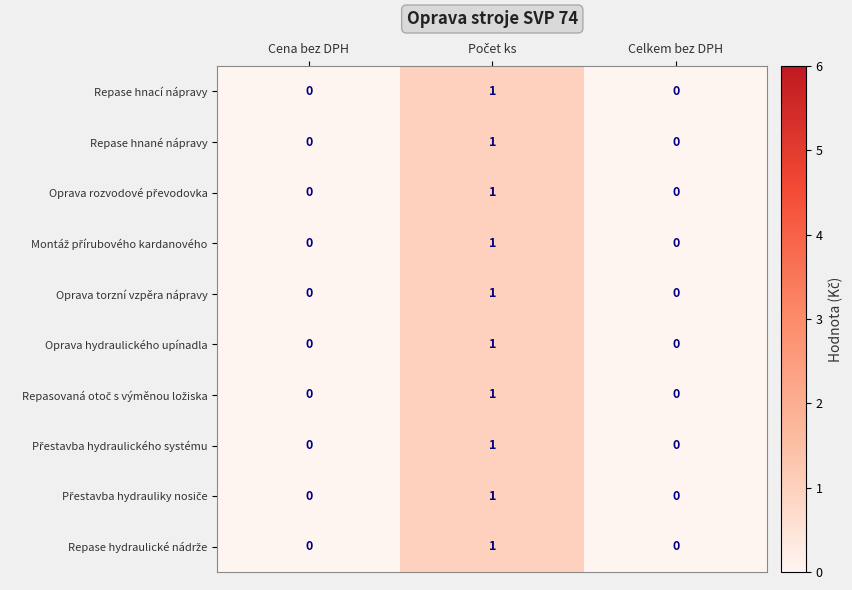

The Oprava hydraulického upínadla series shows 0 at Cena bez DPH. True or false?

True